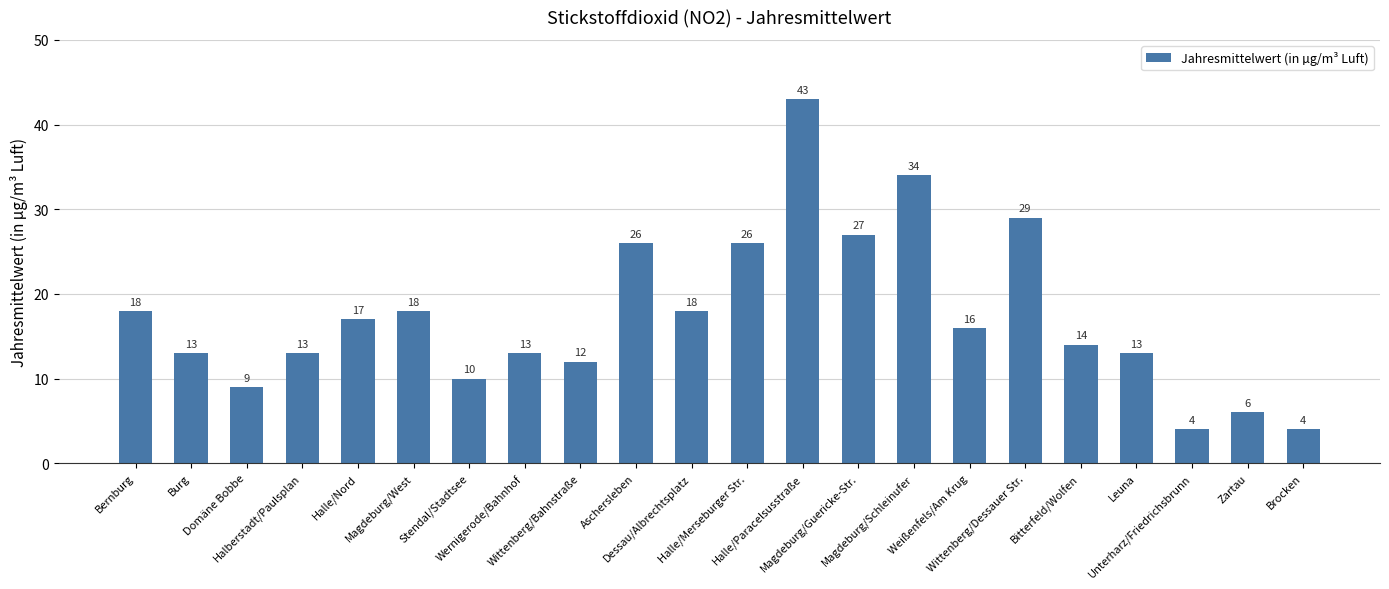

Count the number of categories in the chart.

22